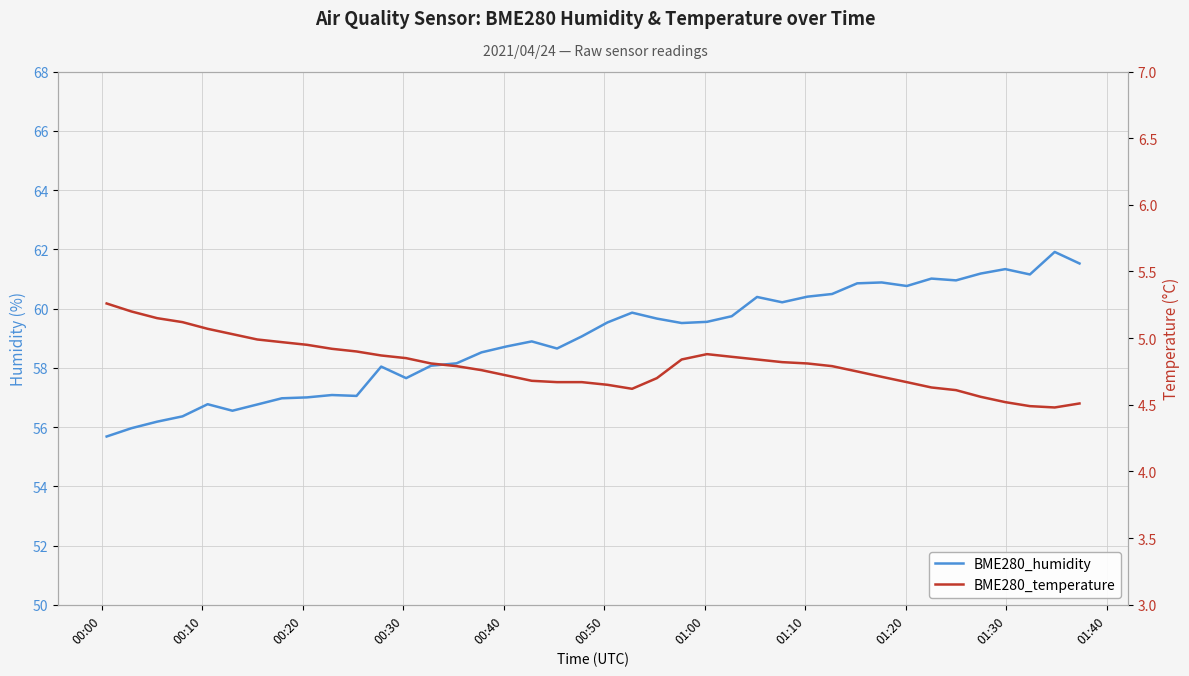

What is the lowest value of the BME280_temperature series?

4.5